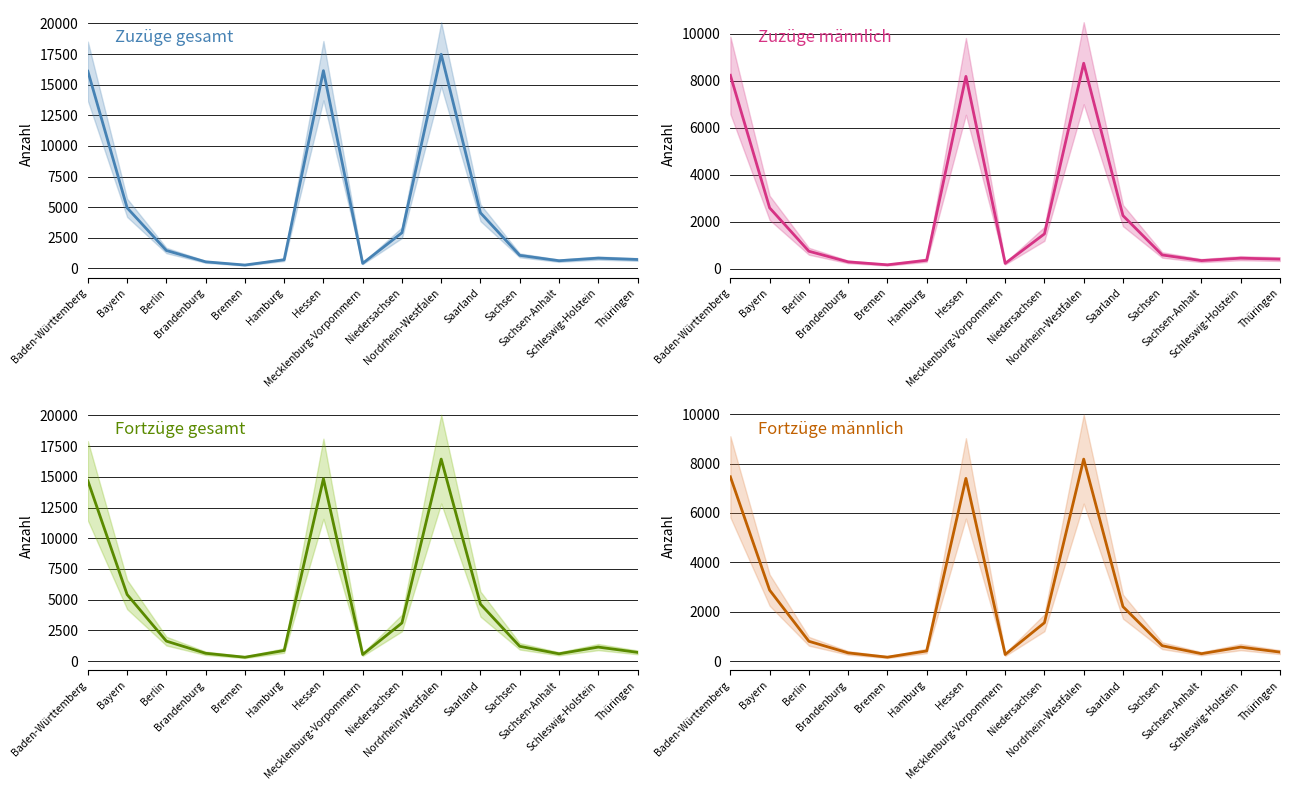

What is the value of the Fortzüge männlich point at the 4th from the left?

336